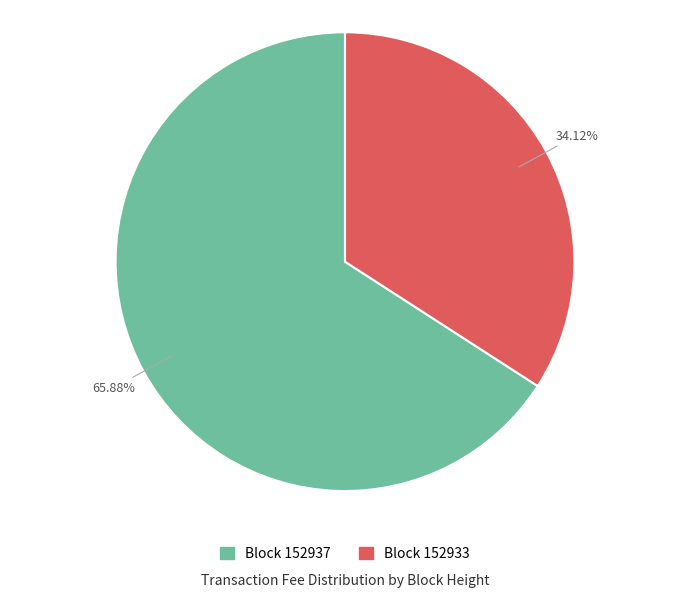

Is there any slice that represents more than half of the pie?

Yes